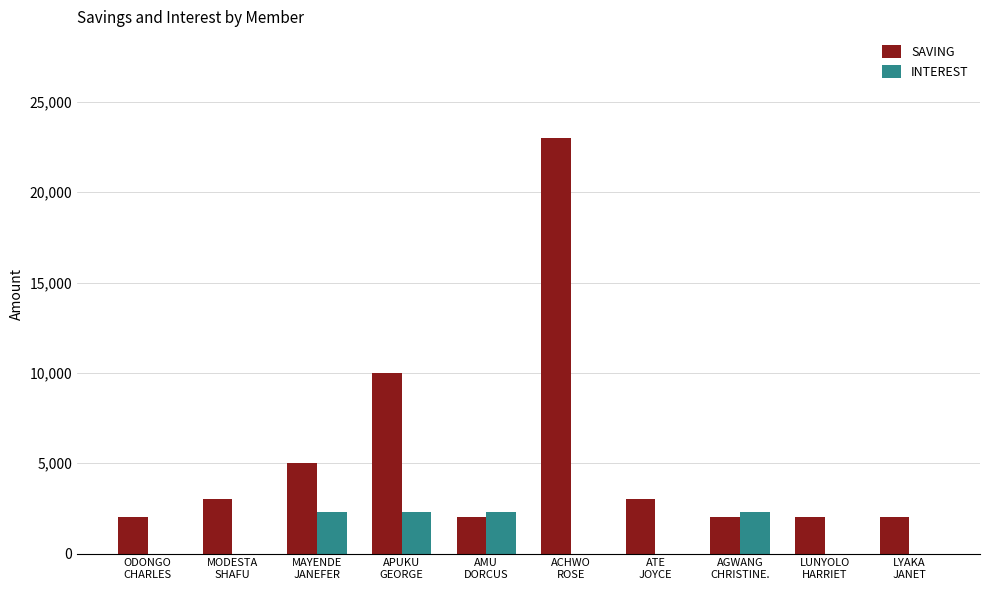

Which series has the largest total across all categories?

SAVING